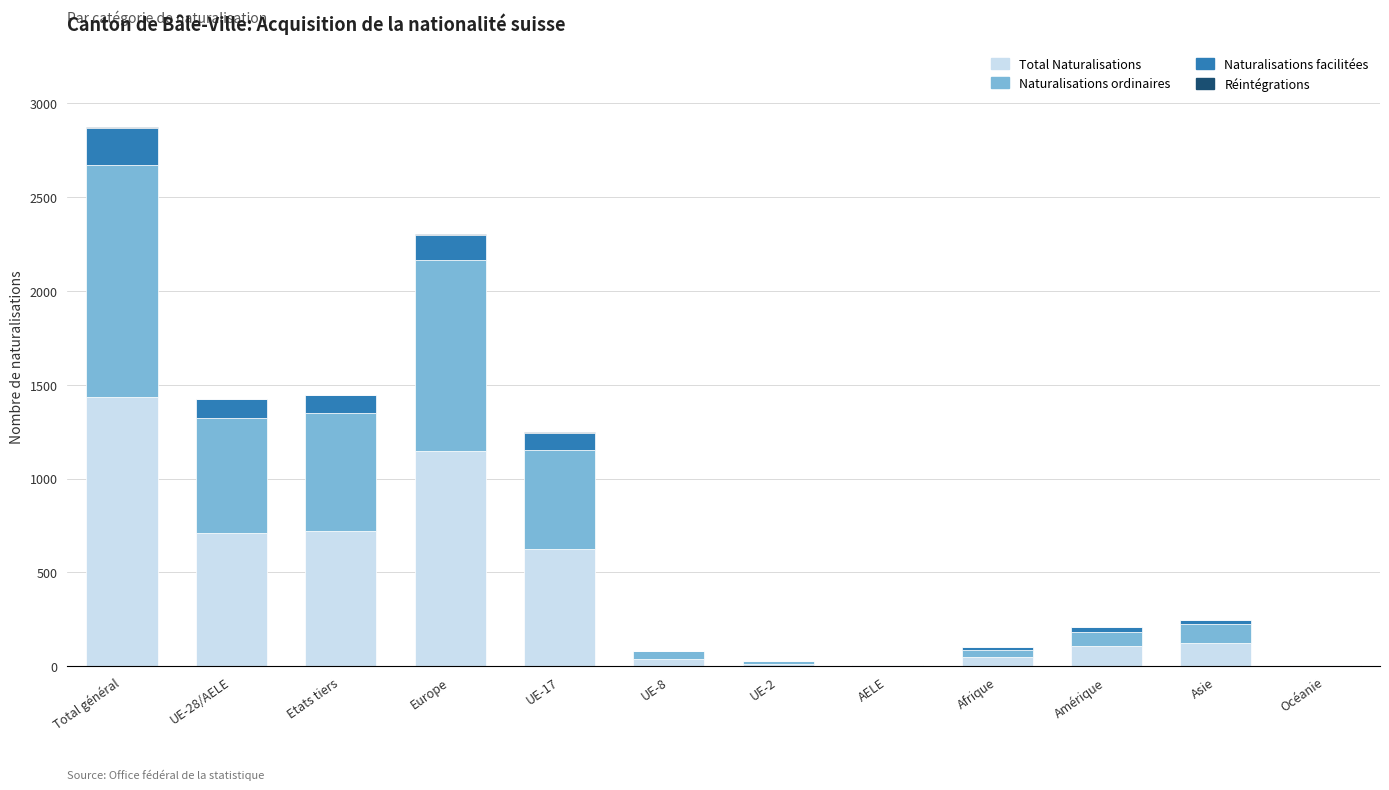

Which category has the highest value in the Total Naturalisations series?

Total général